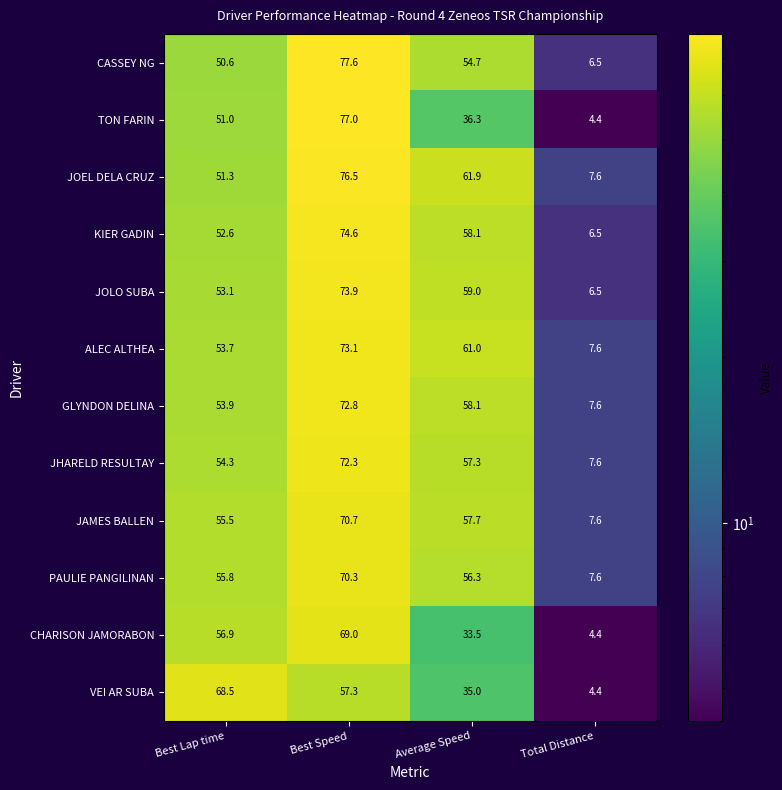

What is the difference between the maximum and second lowest values in the GLYNDON DELINA series?

18.9